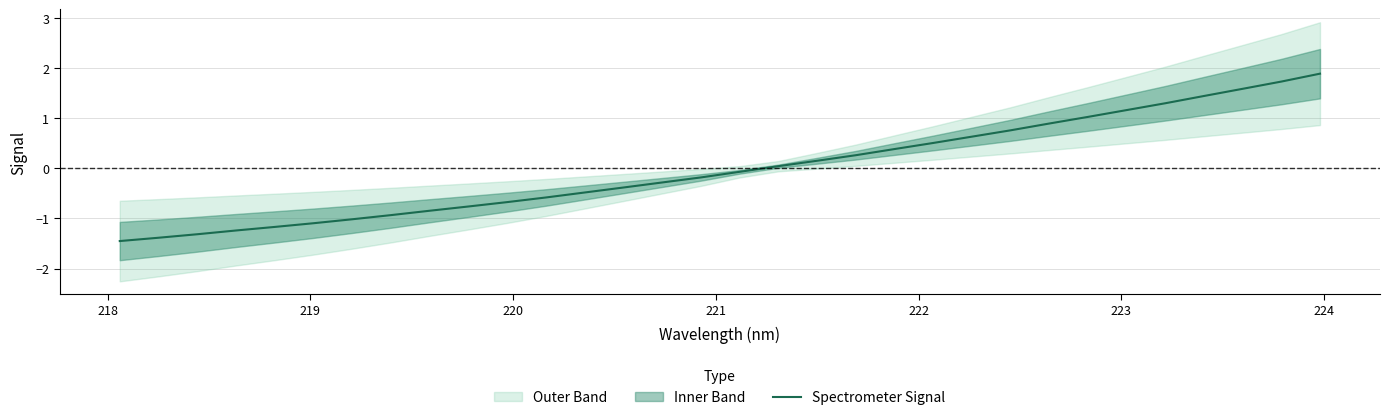

What is the maximum value for Spectrometer Signal?

1.9